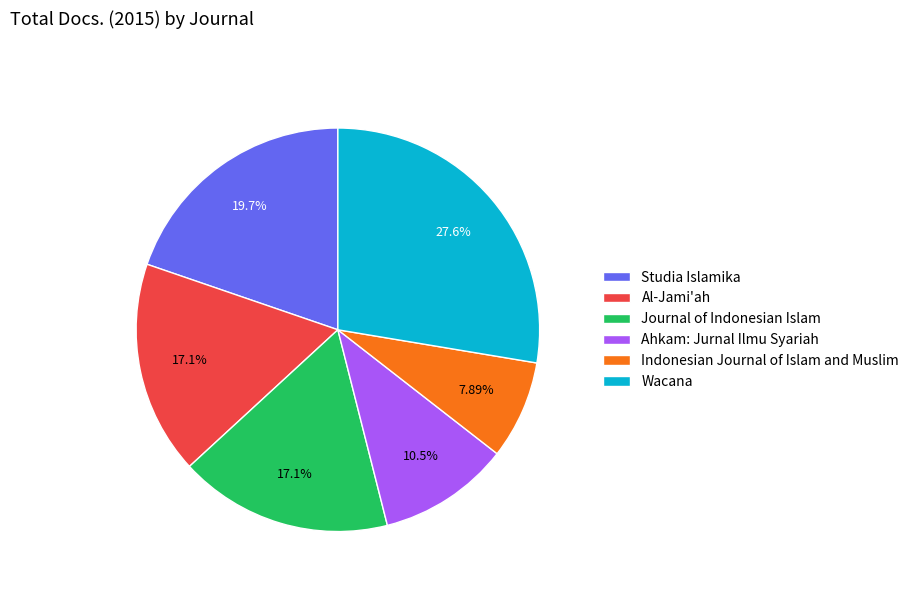

Does Ahkam: Jurnal Ilmu Syariah represent more than half of the total?

No